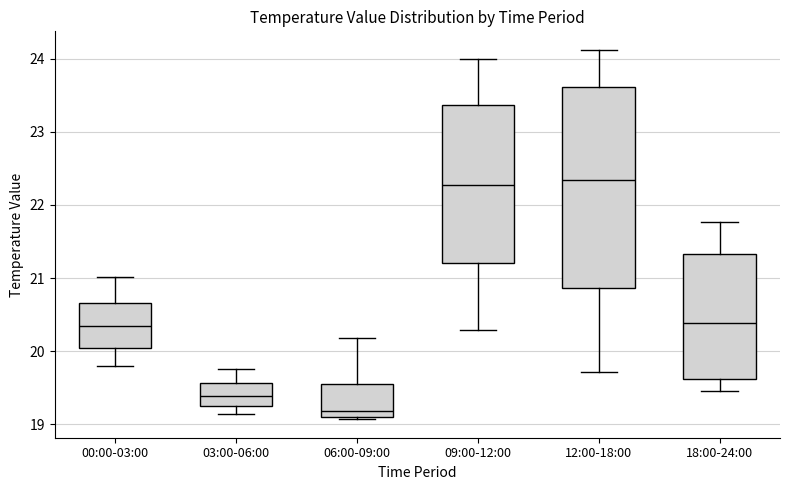

Reading left to right, read every box against the y-axis: the position of its median line, the range the box covers, and the ends of its whiskers. The values are not printed on the chart, so give them approximately, as read against the axis.

00:00-03:00: median 20.3, box 20.1 to 20.7, whiskers 19.8 to 21.0
03:00-06:00: median 19.4, box 19.3 to 19.6, whiskers 19.1 to 19.8
06:00-09:00: median 19.2, box 19.1 to 19.6, whiskers 19.1 (just below the box's lower edge) to 20.2
09:00-12:00: median 22.3, box 21.2 to 23.4, whiskers 20.3 to 24.0
12:00-18:00: median 22.3, box 20.9 to 23.6, whiskers 19.7 to 24.1
18:00-24:00: median 20.4, box 19.6 to 21.3, whiskers 19.5 to 21.8